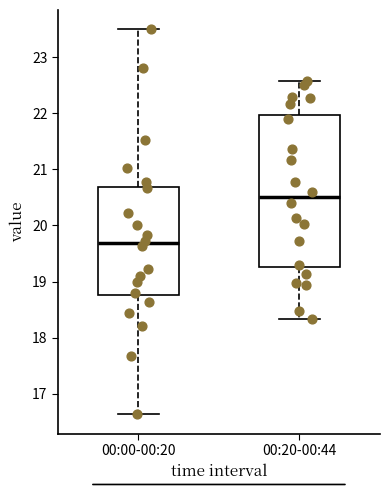

Which box is the tallest, from its lower edge to its upper edge?

00:20-00:44